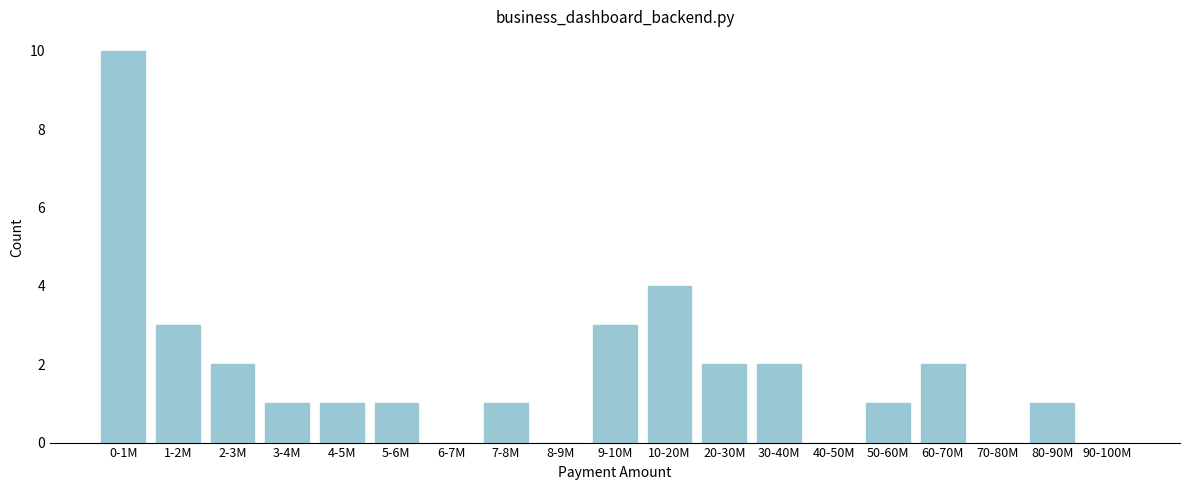

Reading left to right, list all the values displayed in this chart.

0-1M=10	1-2M=3	2-3M=2	3-4M=1	4-5M=1	5-6M=1	6-7M=0	7-8M=1	8-9M=0	9-10M=3	10-20M=4	20-30M=2	30-40M=2	40-50M=0	50-60M=1	60-70M=2	70-80M=0	80-90M=1	90-100M=0